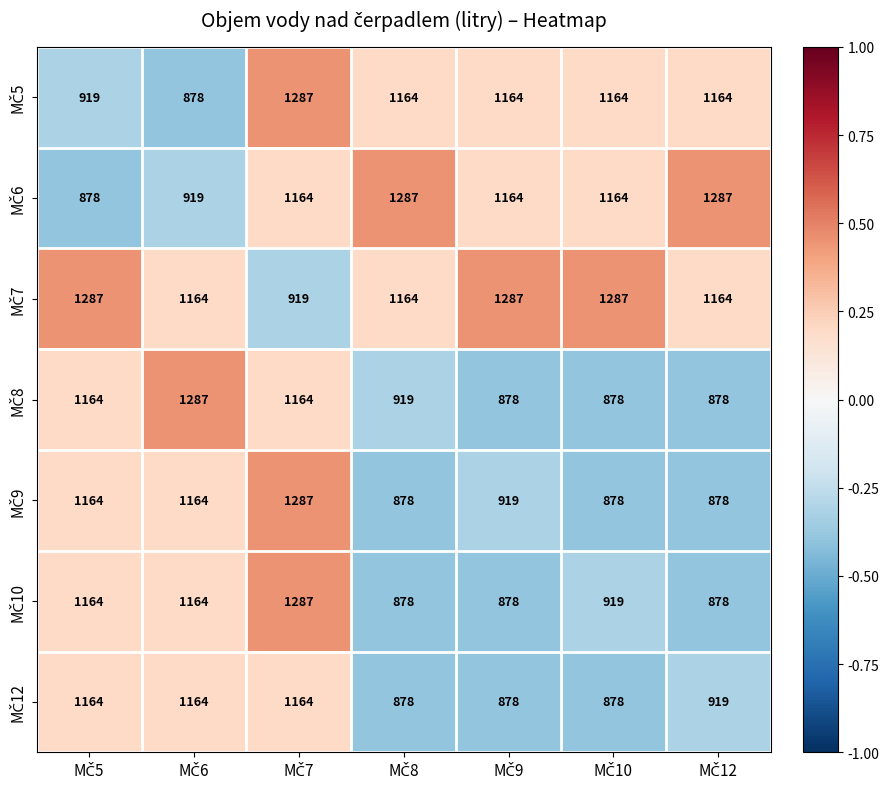

How many data points does each series have?

7